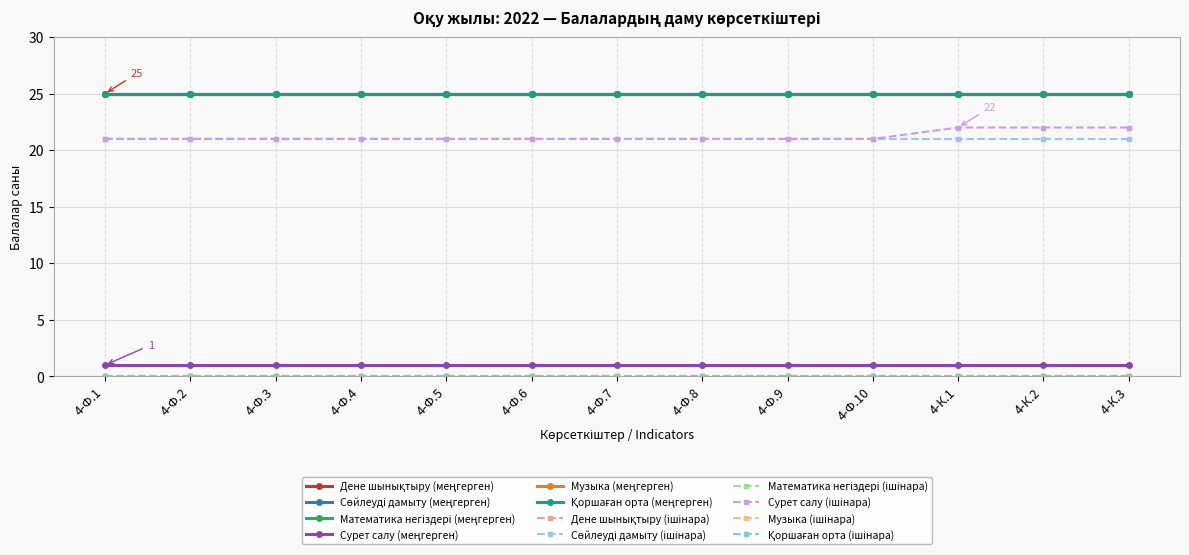

At which label is Математика негіздері (меңгерген) closest to 25?

4-Ф.1